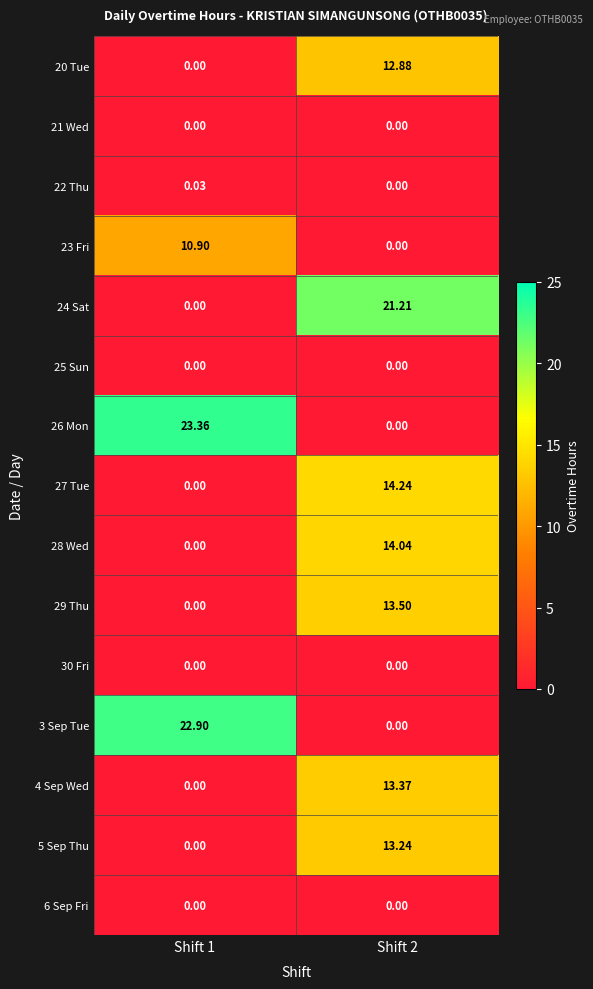

Which series changed the most between Shift 1 and Shift 2?

26 Mon